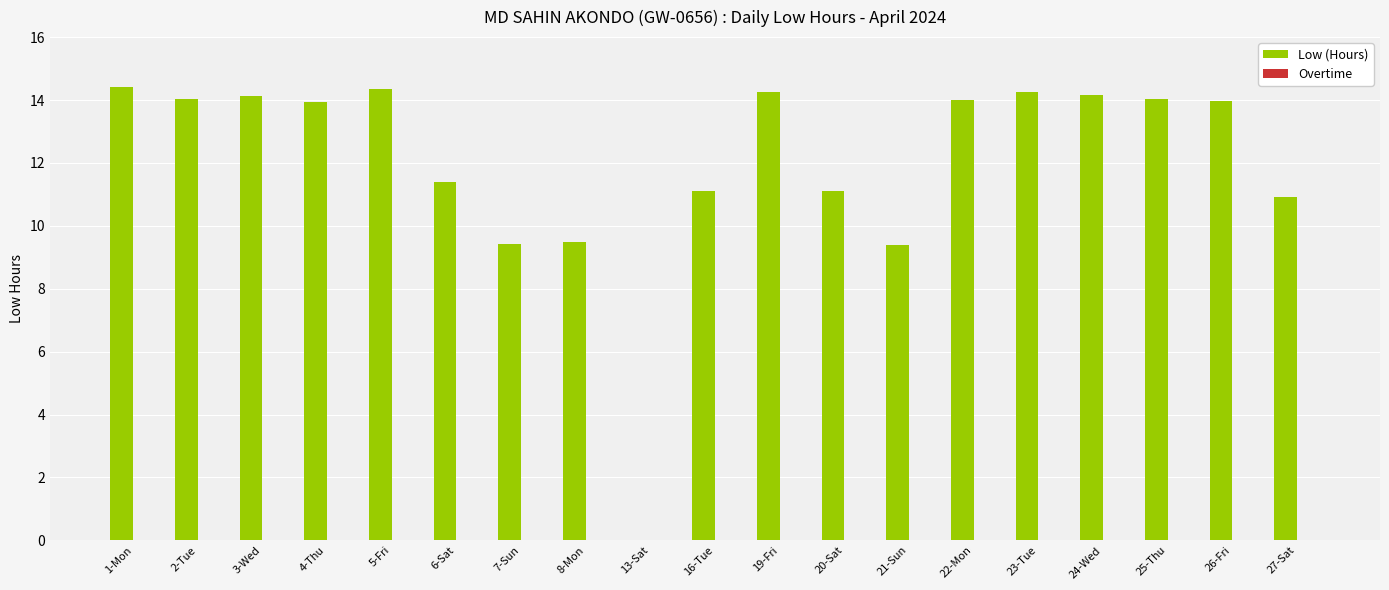

Is it true that the value at 24-Wed is 14.2?

True